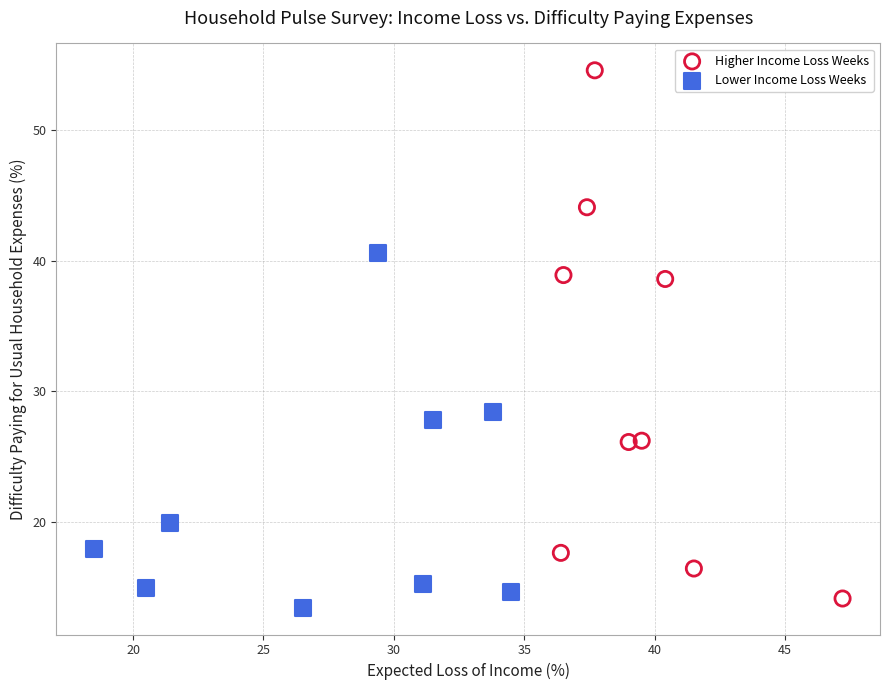

Which series contains the highest Y value?

Higher Income Loss Weeks